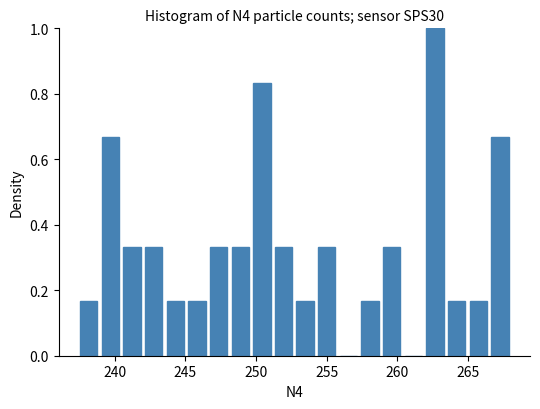

Read against the x-axis, roughly where is the centre of the tallest bar?

262.5